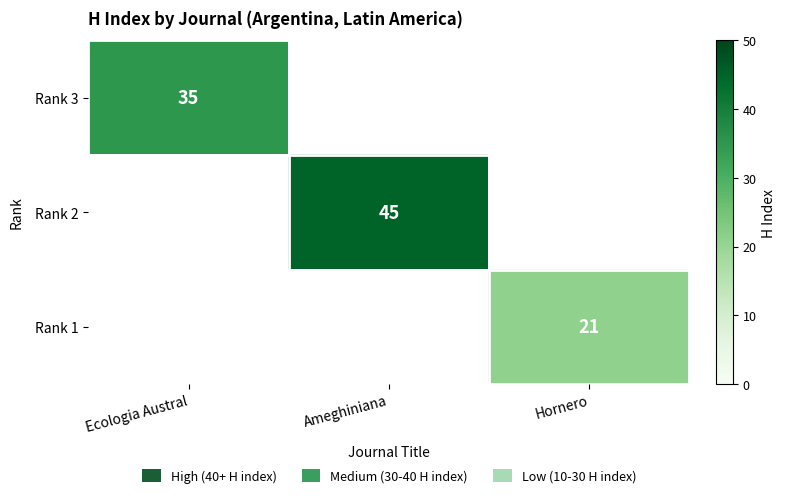

Is it true that Rank 3 equals 35 at Ecologia Austral?

True